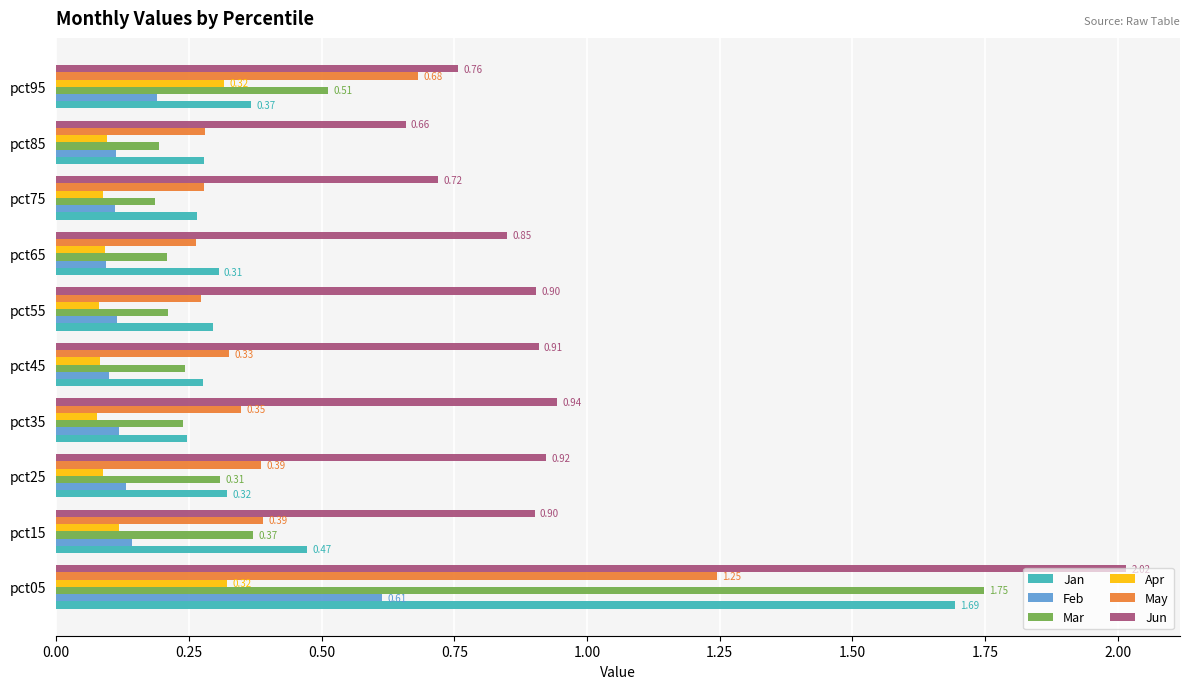

What is the difference between the maximum and minimum values in the Jun series?

1.4